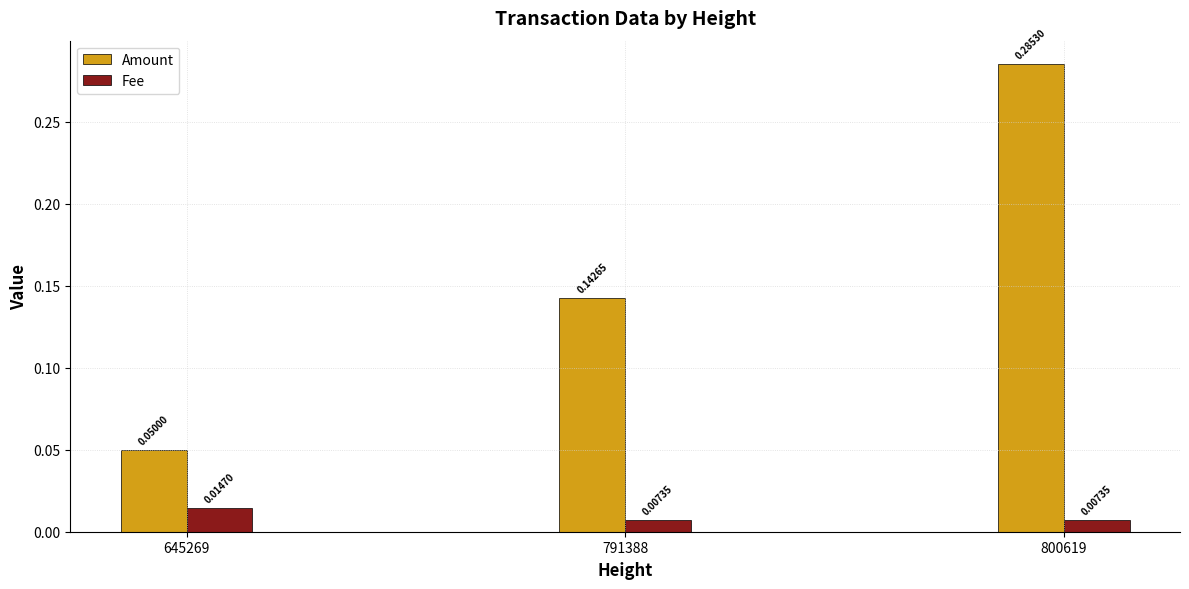

At 791388, list the series in order from smallest to largest.

Fee, Amount